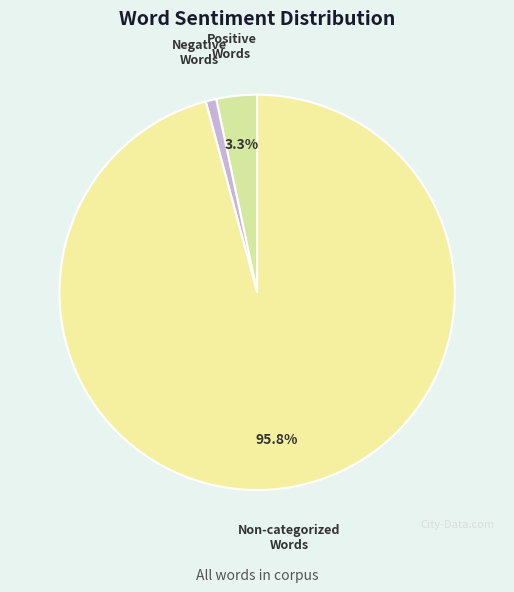

How many segments does this pie chart have?

3